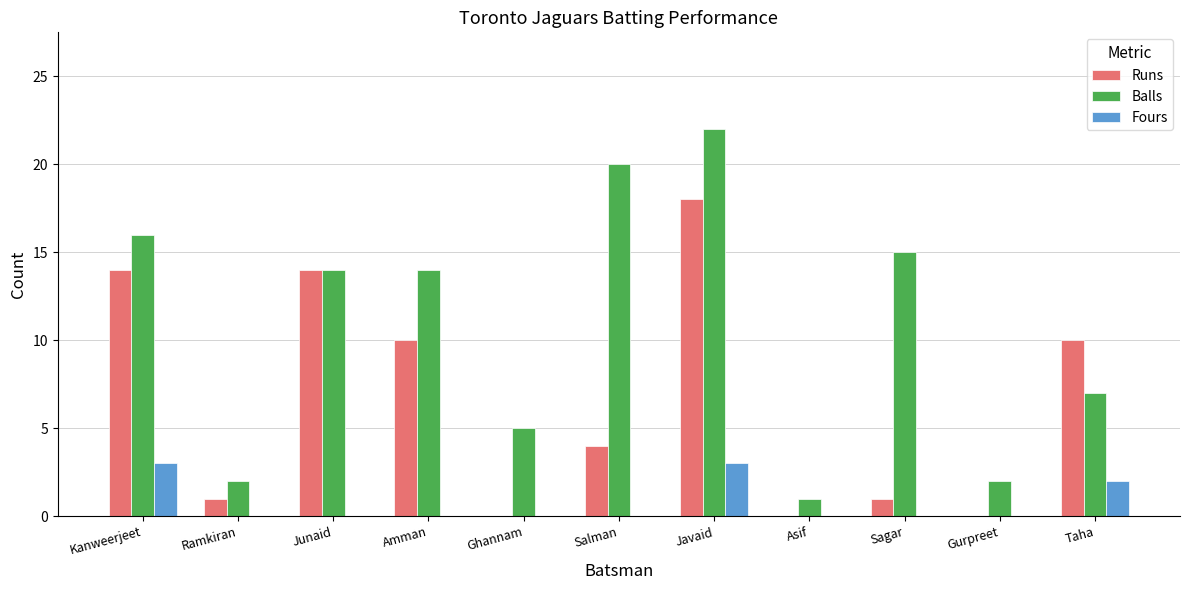

The value of Fours at Javaid is 2. True or false?

False